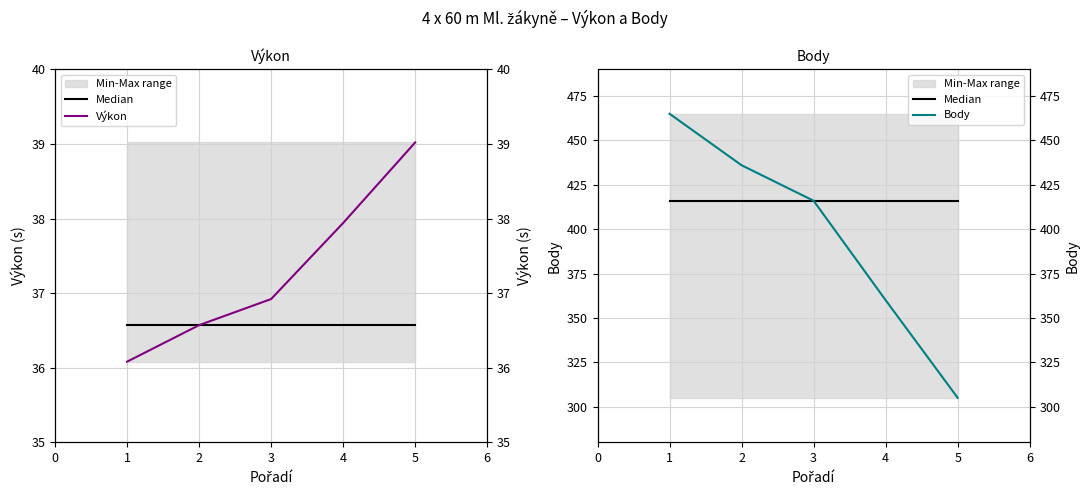

True or false: Výkon (mean) and Median cross at least once.

False